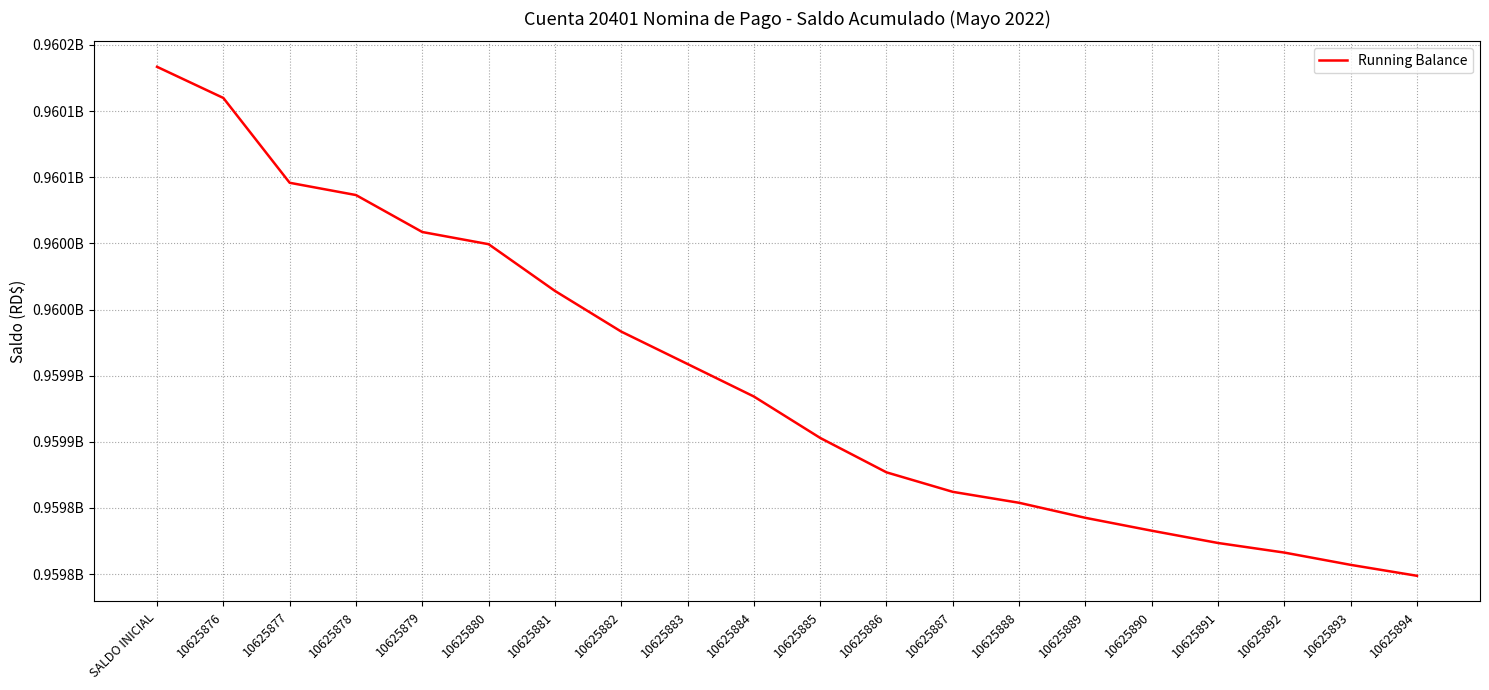

Does the chart display data point markers on the line(s)?

No